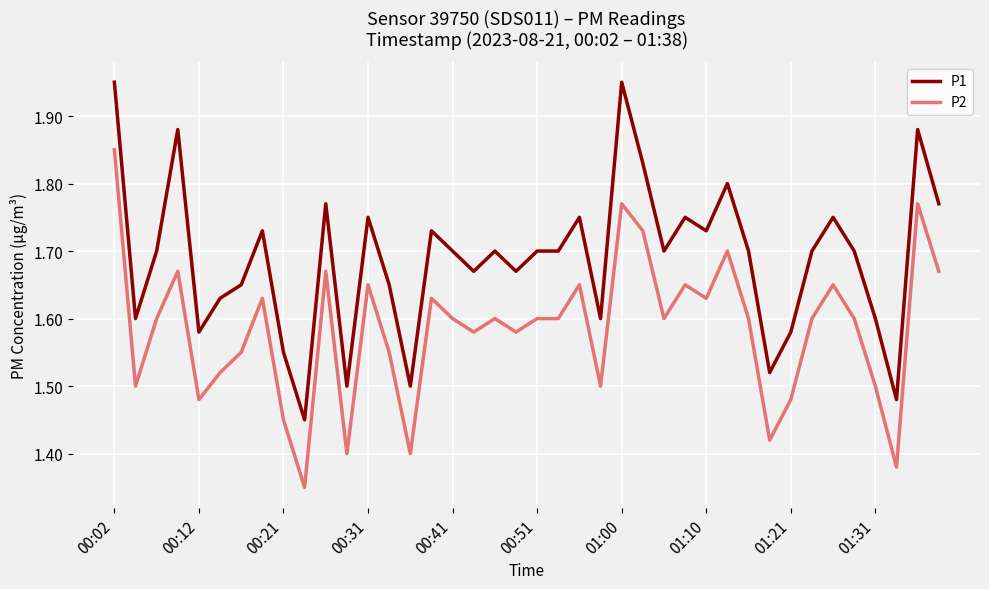

True or false: P2 and P1 cross at least once.

False